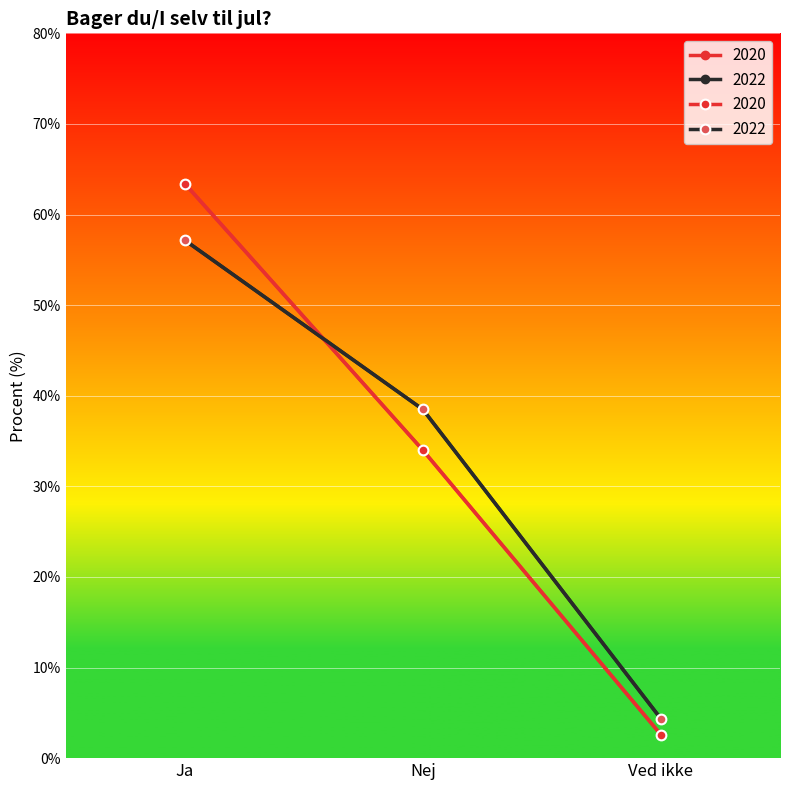

How many data points in 2020 are above 33?

2